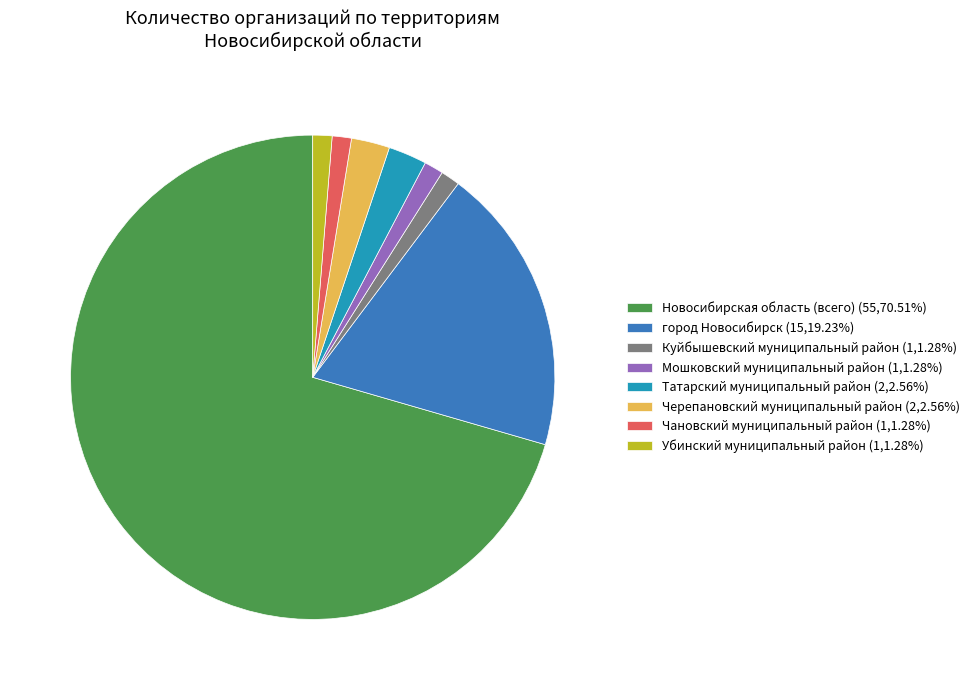

Is there a majority slice in this chart?

Yes